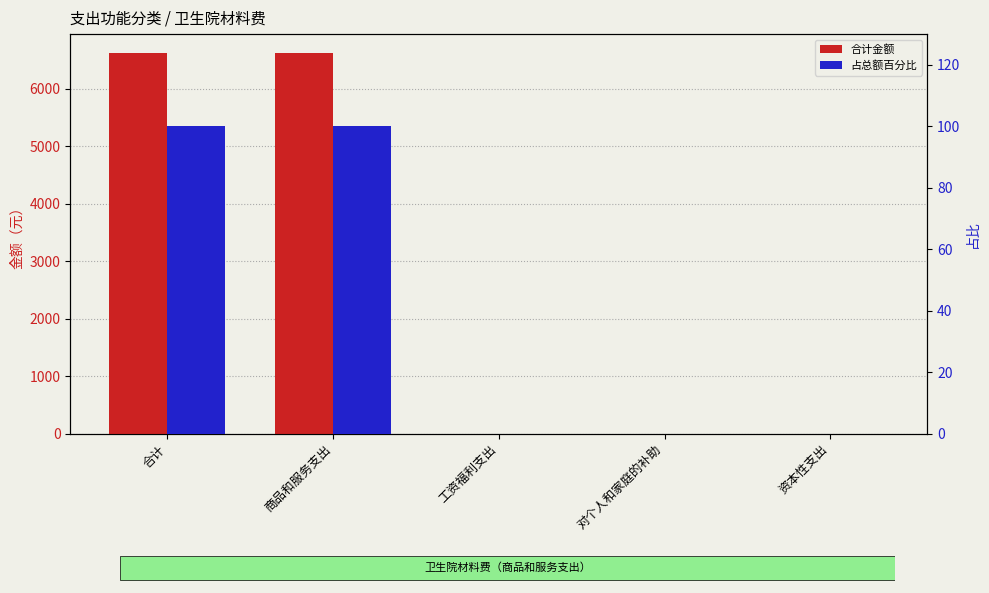

Is the value of 占总额百分比 at 对个人和家庭的补助 greater than the value of 合计金额 at 资本性支出?

No